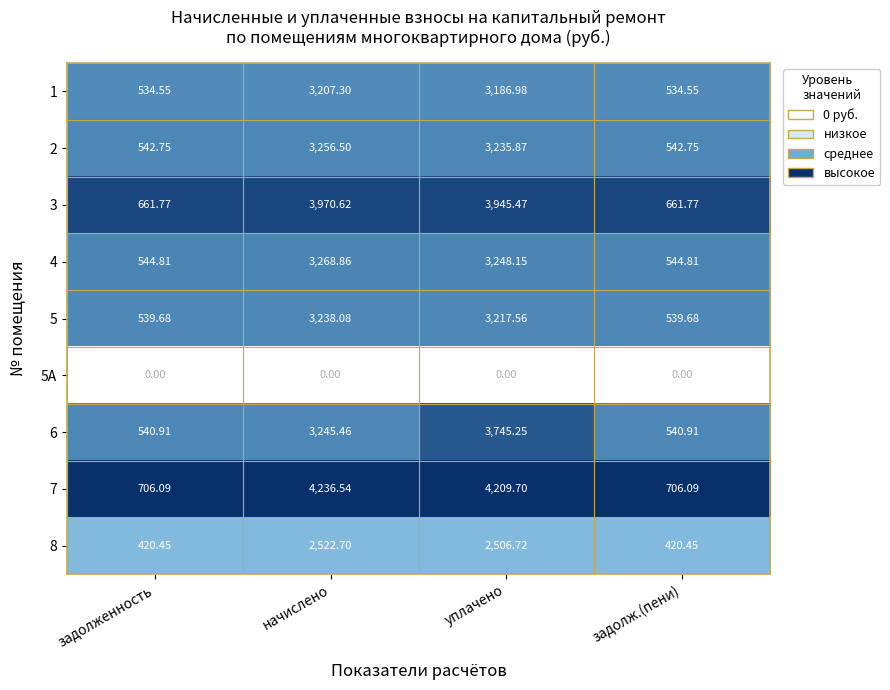

Is the value of 7 at задолженность greater than the value of 6 at начислено?

No